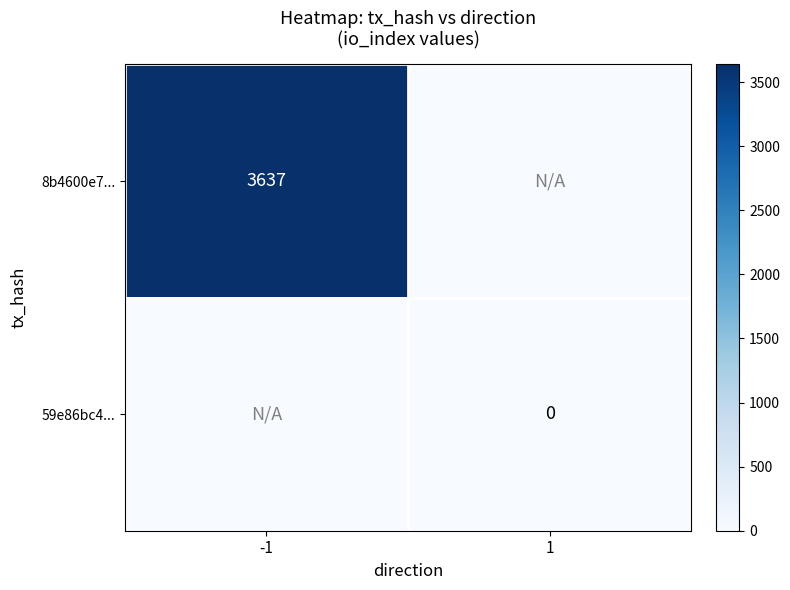

At how many categories does at least one series exceed 2149?

1